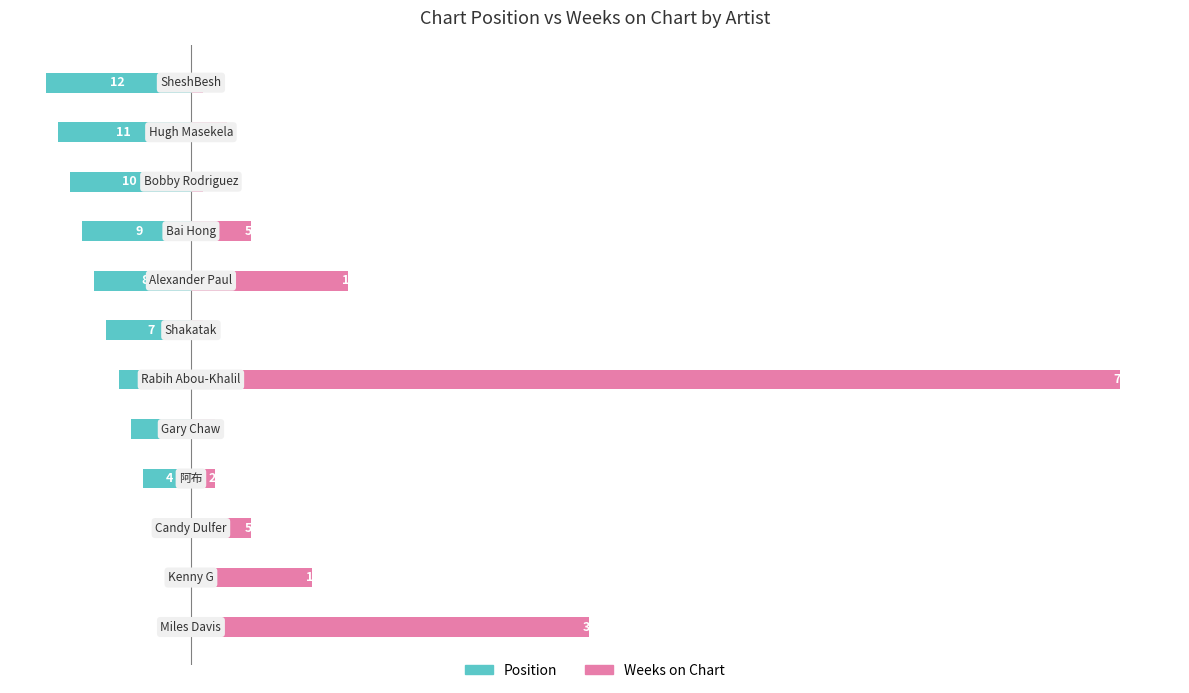

What are all the series names shown in the legend?

Position, Weeks on Chart